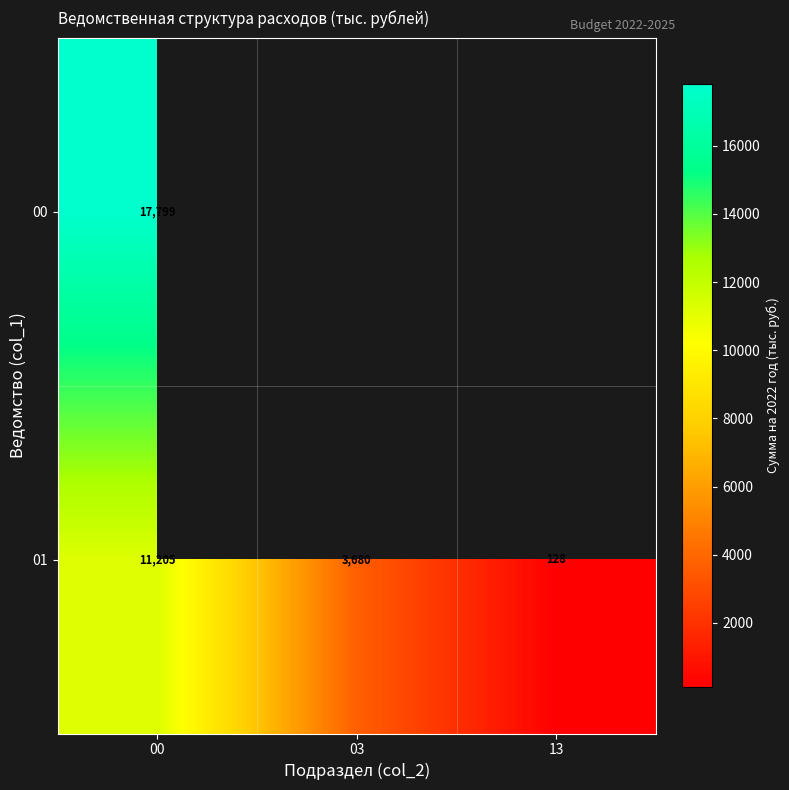

At which label does 01 first exceed 3680?

00